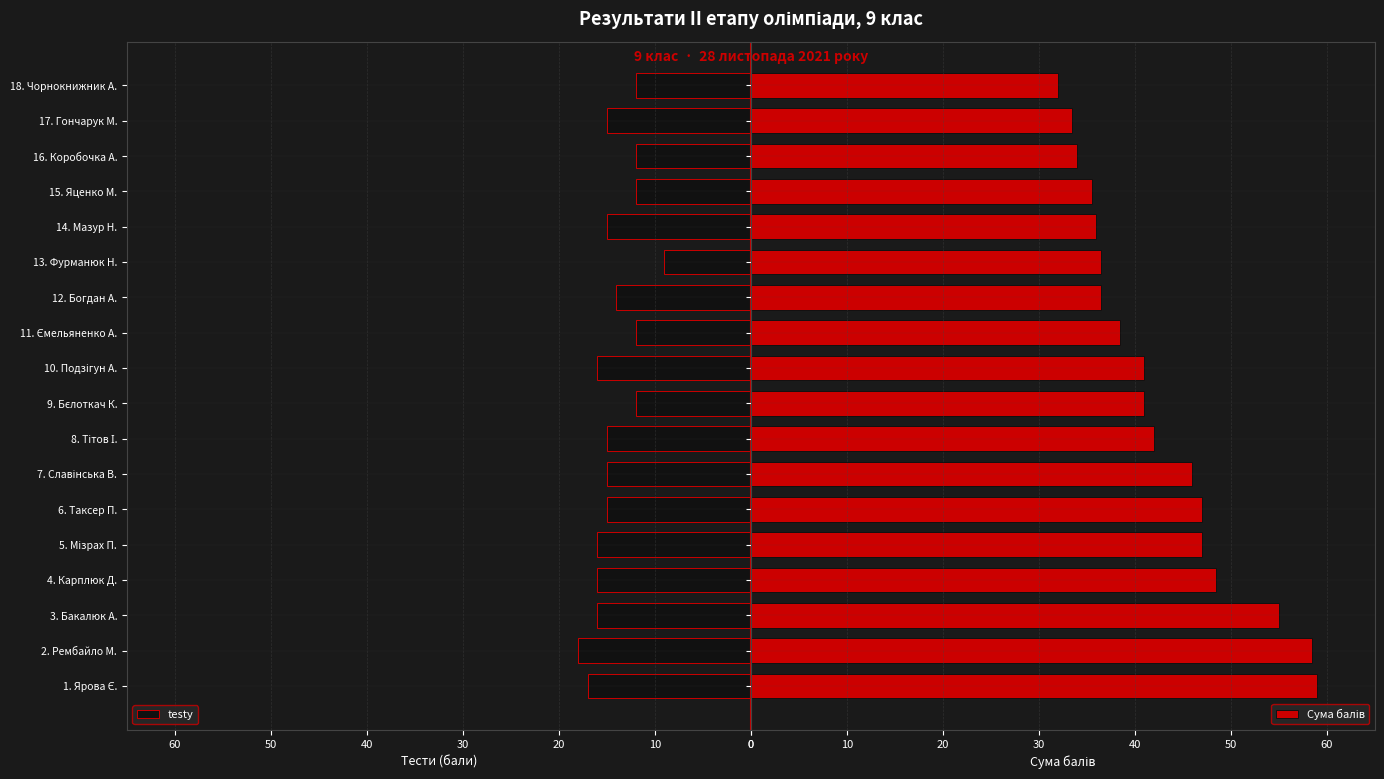

Count the number of categories in the chart.

18